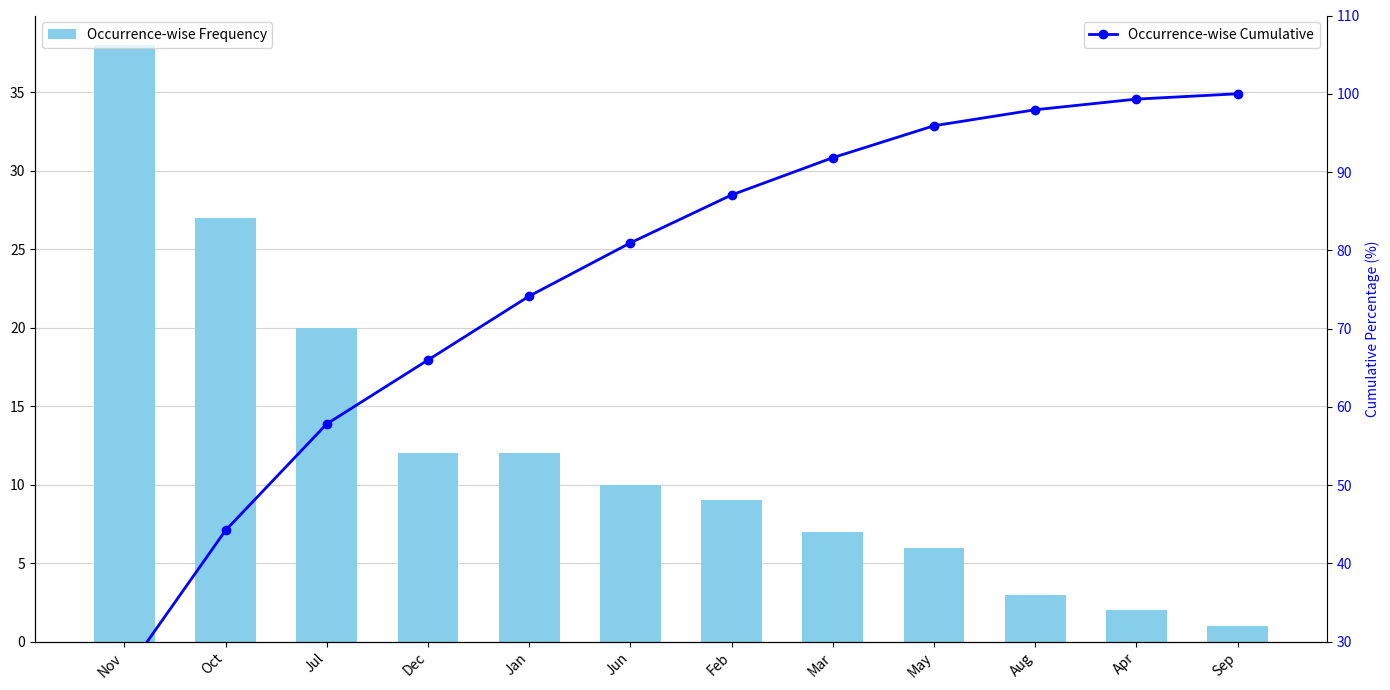

What position from the left is Mar?

8